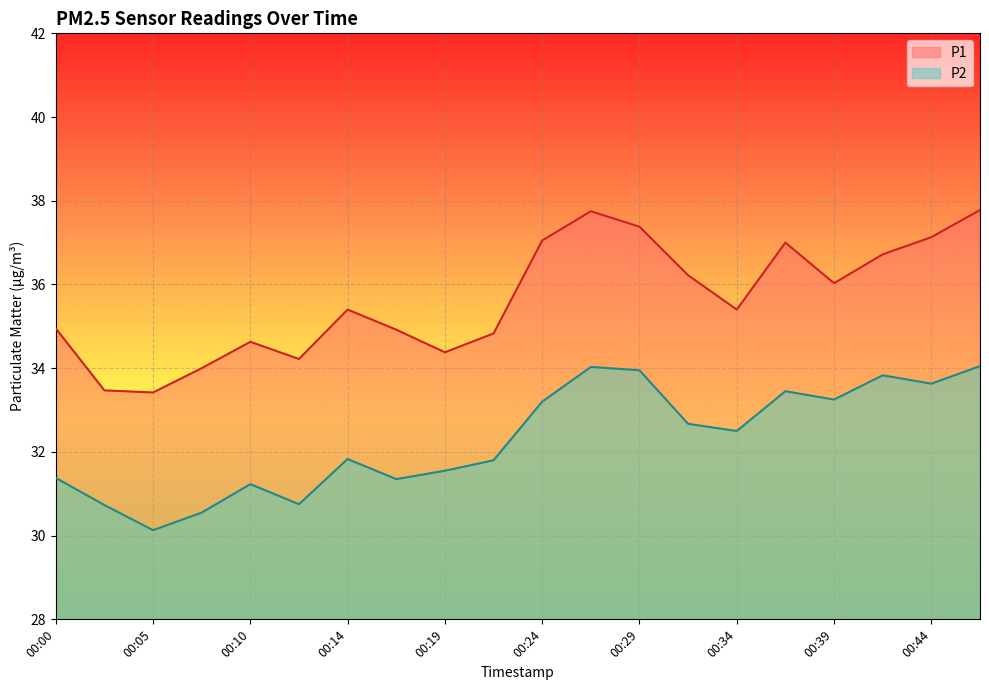

What is the approximate value of P1 at 00:36?

37.0